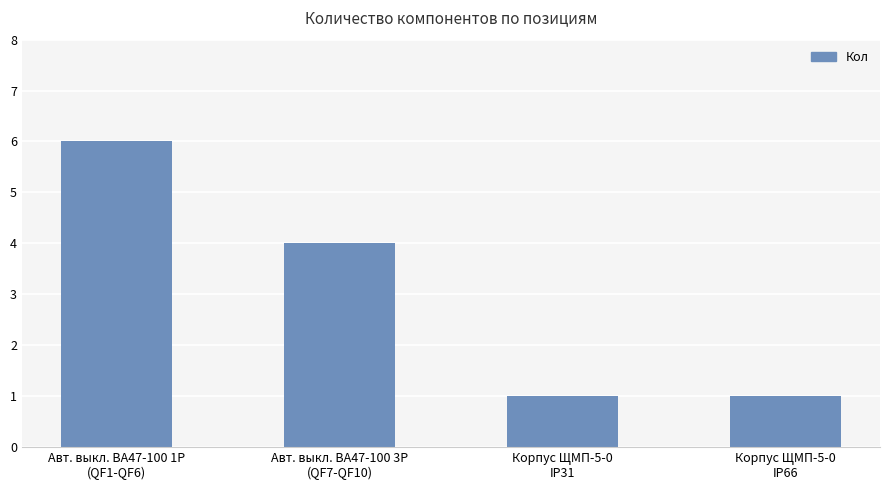

Reading left to right, list all the values displayed in this chart.

Авт. выкл. ВА47-100 1Р
(QF1-QF6)=6	Авт. выкл. ВА47-100 3Р
(QF7-QF10)=4	Корпус ЩМП-5-0
IP31=1	Корпус ЩМП-5-0
IP66=1